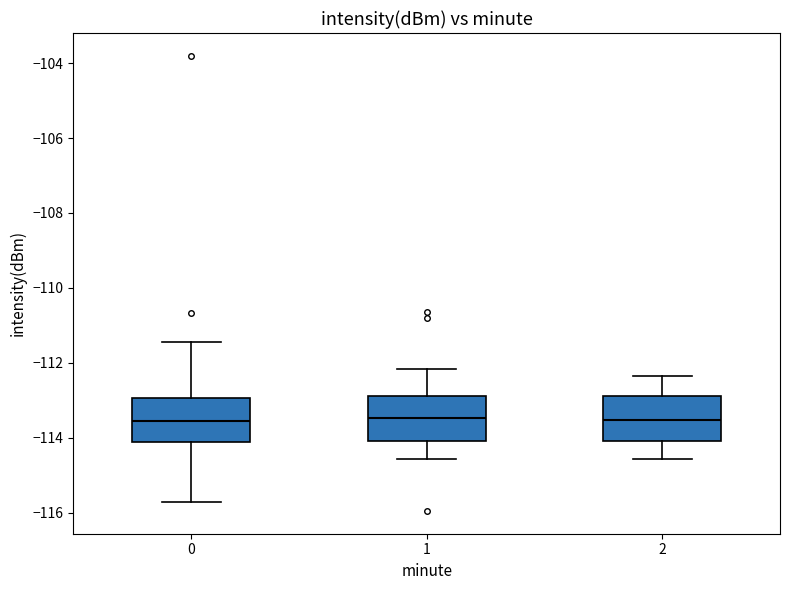

Where does the lower whisker of the box at x = 2 end on the y-axis? The values are not printed on the chart, so give them approximately, as read against the axis.

-114.6